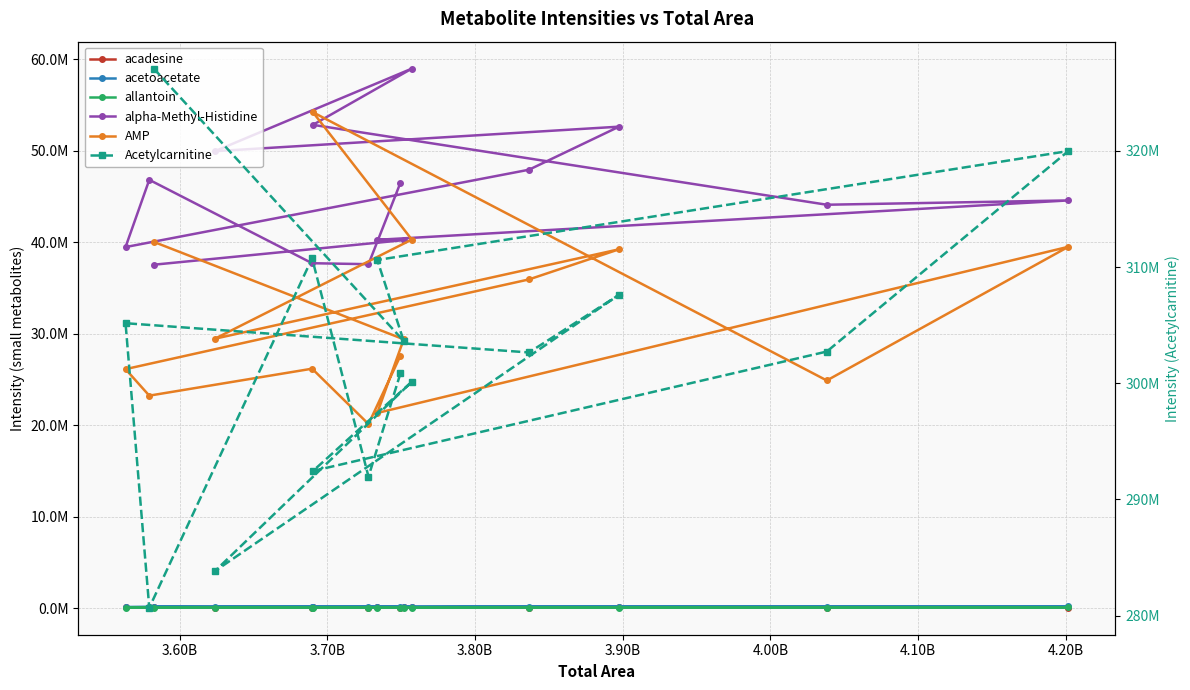

After their last crossing, which series has the higher values: acadesine or acetoacetate?

acetoacetate